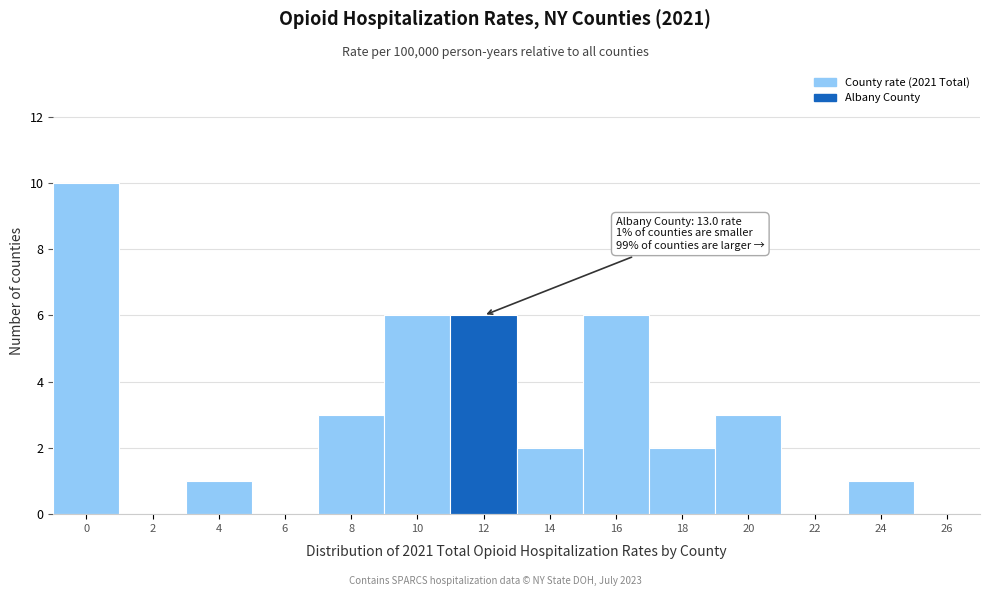

Reading right to left, extract all data points from this chart.

26=0	24=1	22=0	20=3	18=2	16=6	14=2	12=6	10=6	8=3	6=0	4=1	2=0	0=10